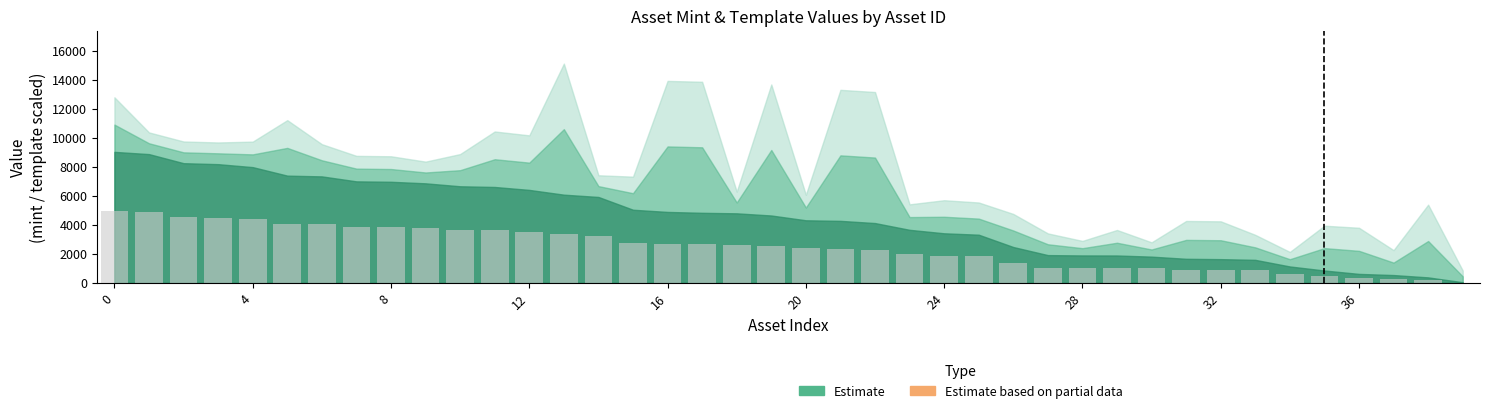

What is the maximum value shown in the chart?

4962.7